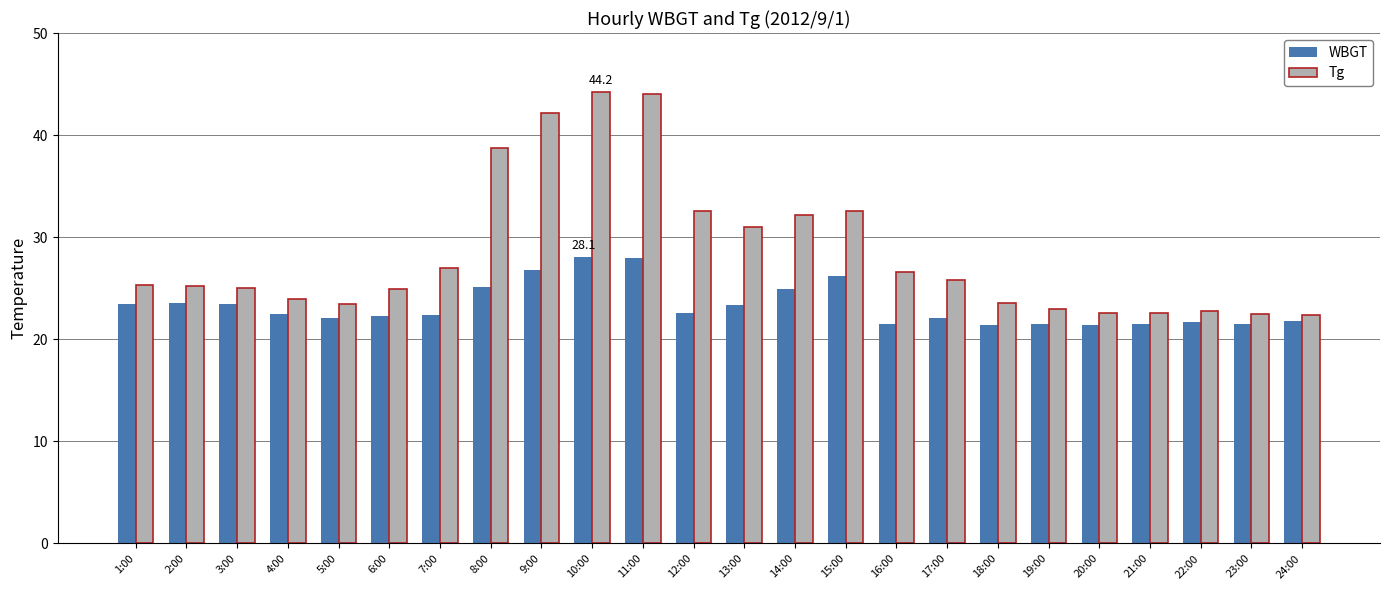

What is the total value across all series at 9:00?

69.0